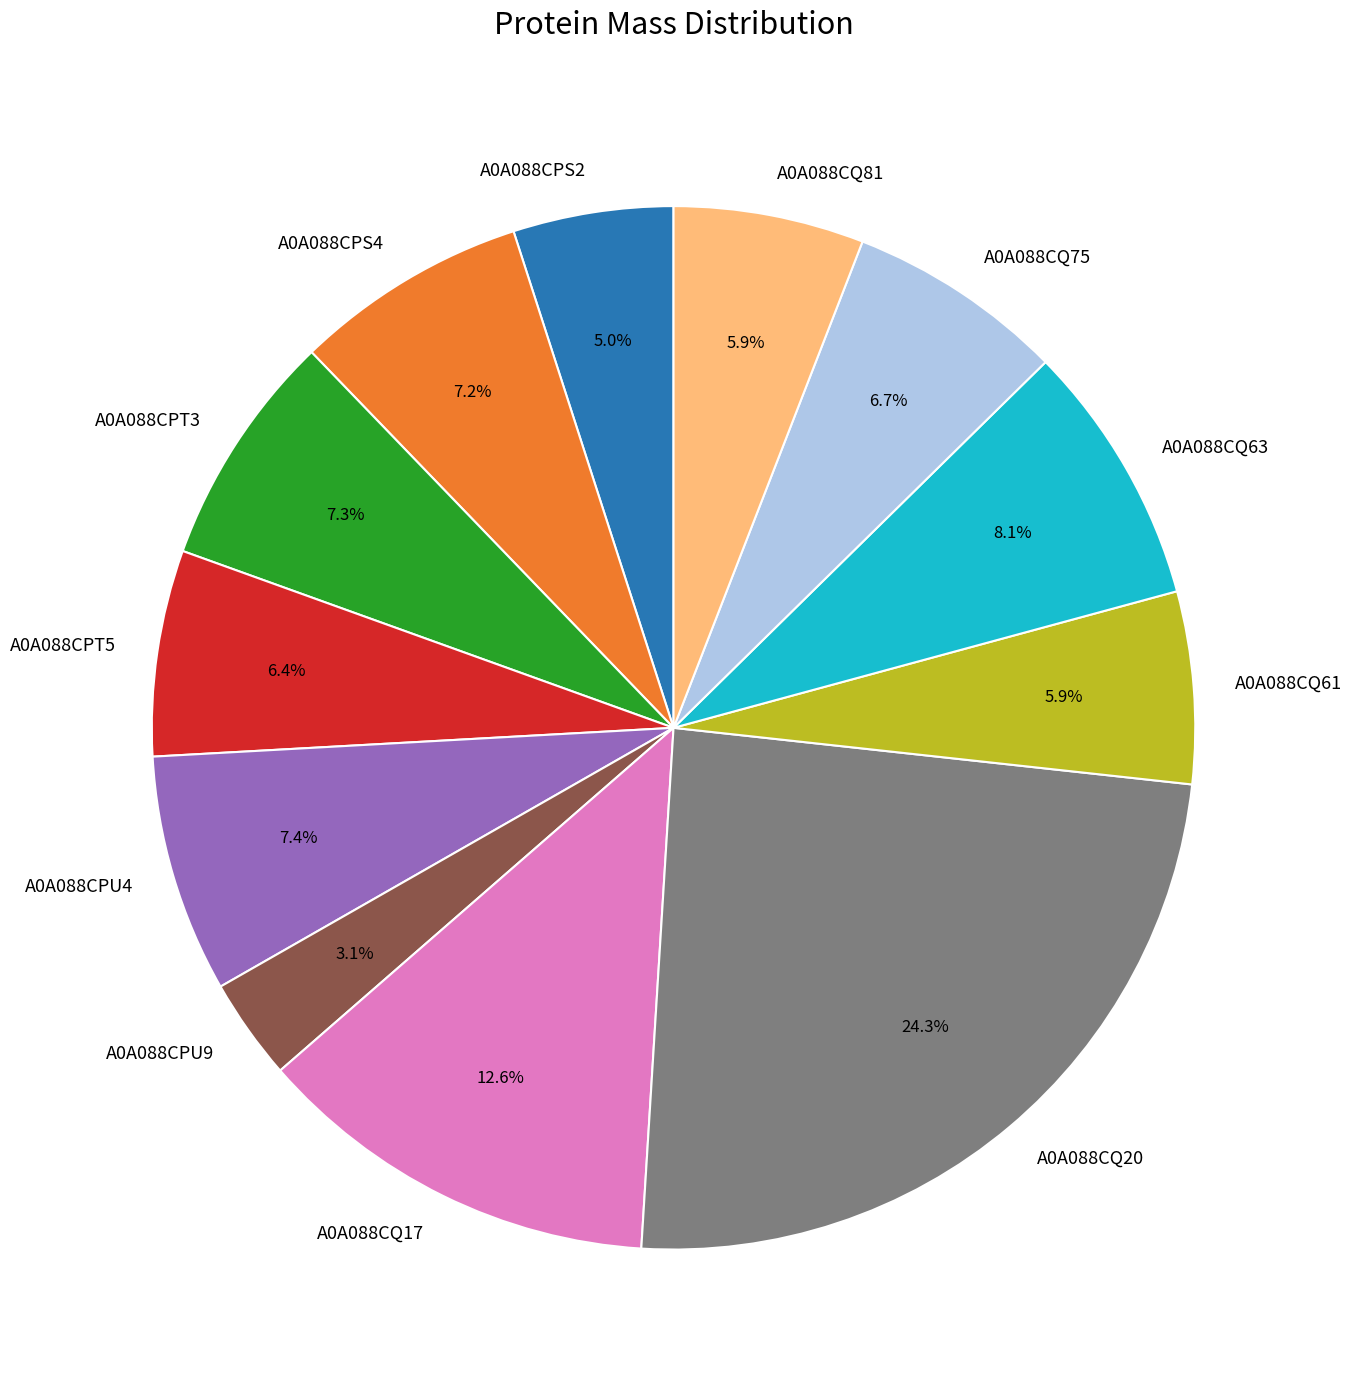

Is it true that A0A088CPS2 is 5% of the pie?

True